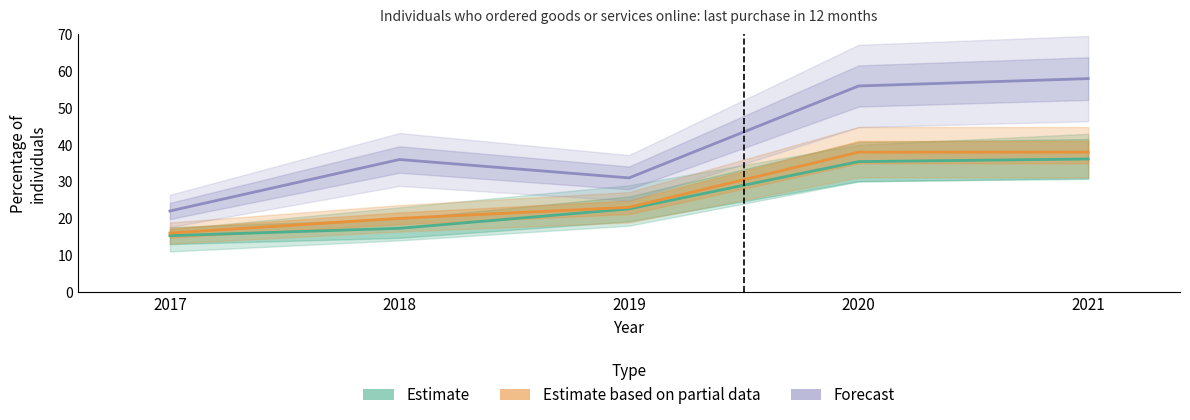

True or false: Estimate based on partial data and Forecast intersect in this chart.

False